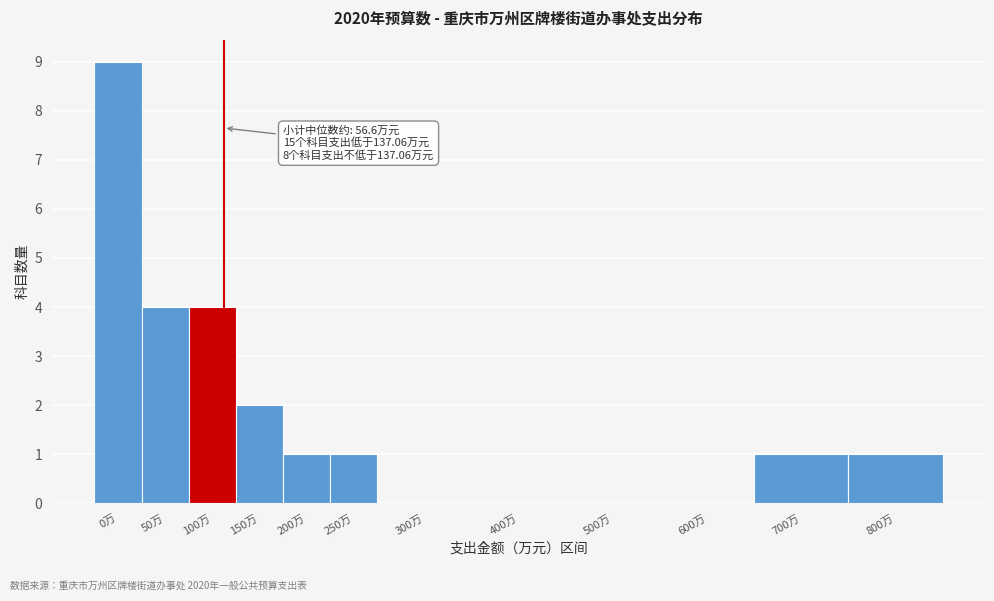

Reading left to right, list all the values displayed in this chart.

0万=9	50万=4	100万=4	150万=2	200万=1	250万=1	300万=0	400万=0	500万=0	600万=0	700万=1	800万=1